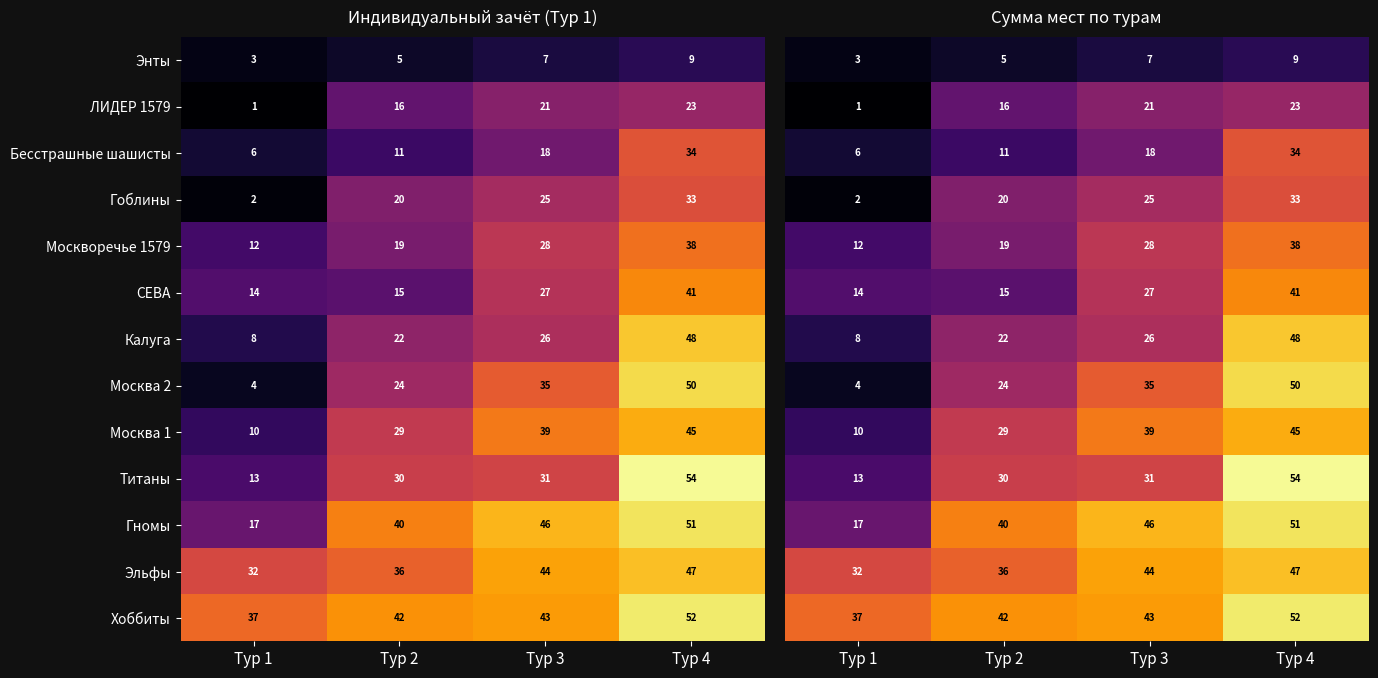

List the labels in order of Гномы value, largest first.

Тур 4, Тур 3, Тур 2, Тур 1